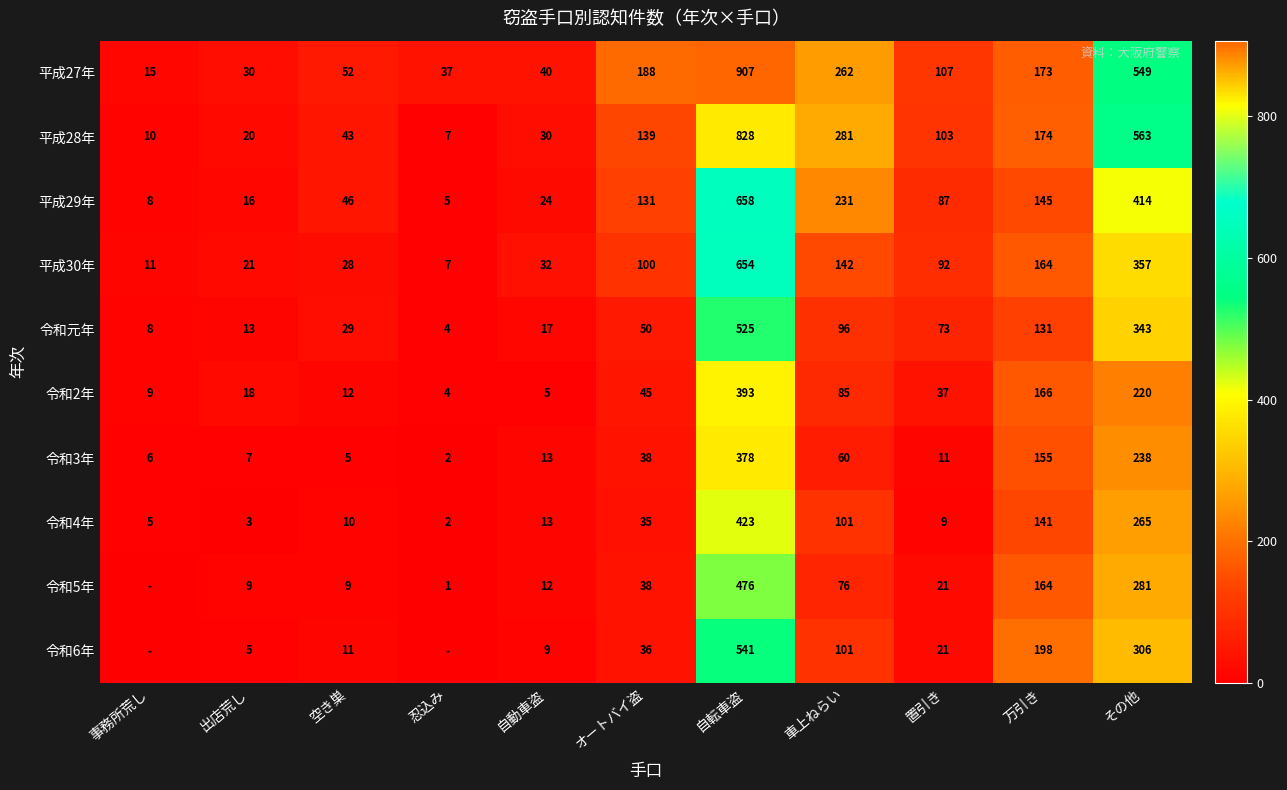

What is the minimum value for 令和元年?

4